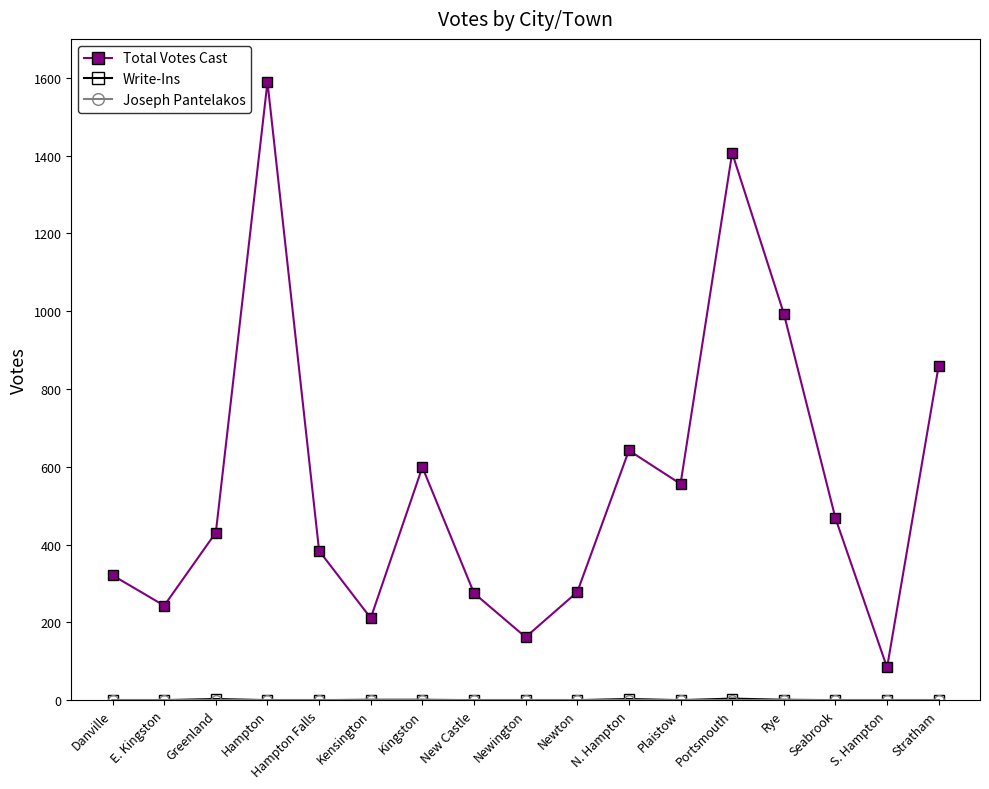

At which category does the chart reach its peak across all series?

Hampton